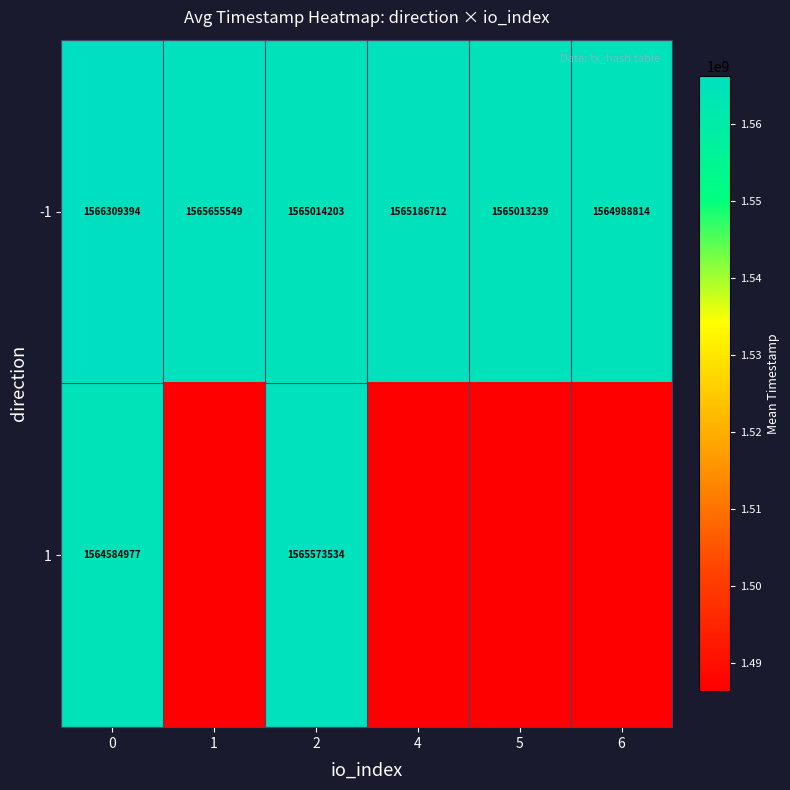

Is the value of 1 at 2 greater than the value of -1 at 6?

Yes